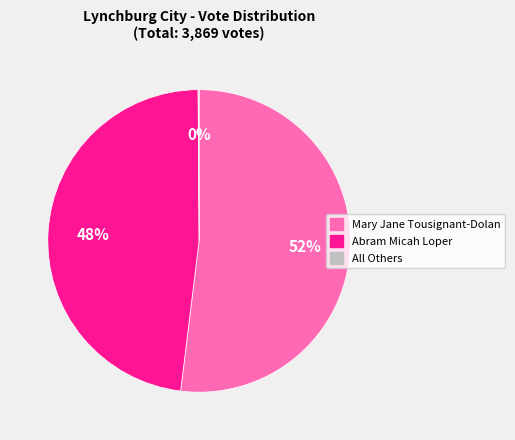

To the nearest percent, what is the combined percentage of Abram Micah Loper and Mary Jane Tousignant-Dolan?

100%